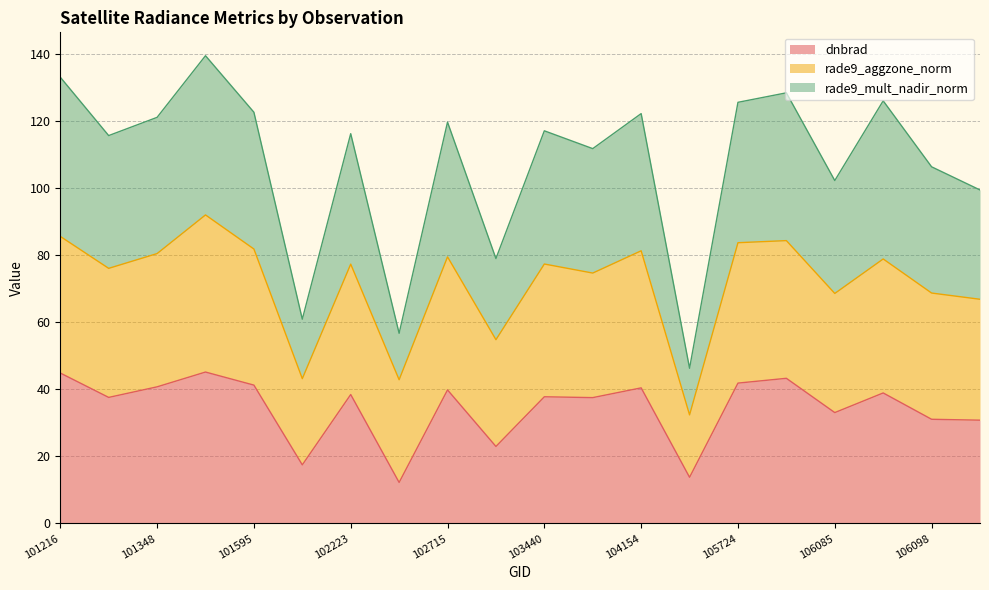

What is the minimum value for dnbrad?

12.2